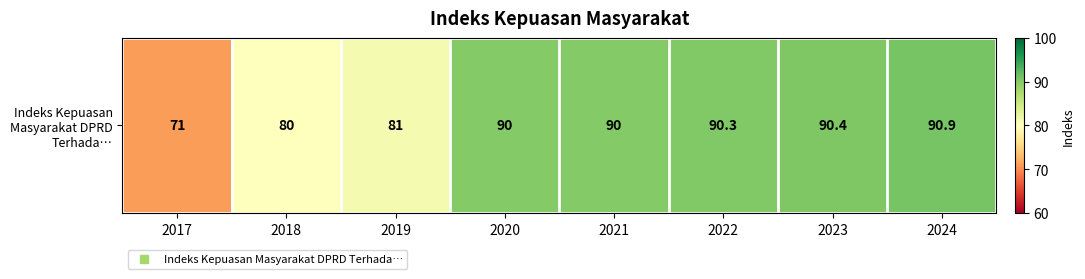

List the labels in order of value, largest first.

2024, 2023, 2022, 2020, 2021, 2019, 2018, 2017